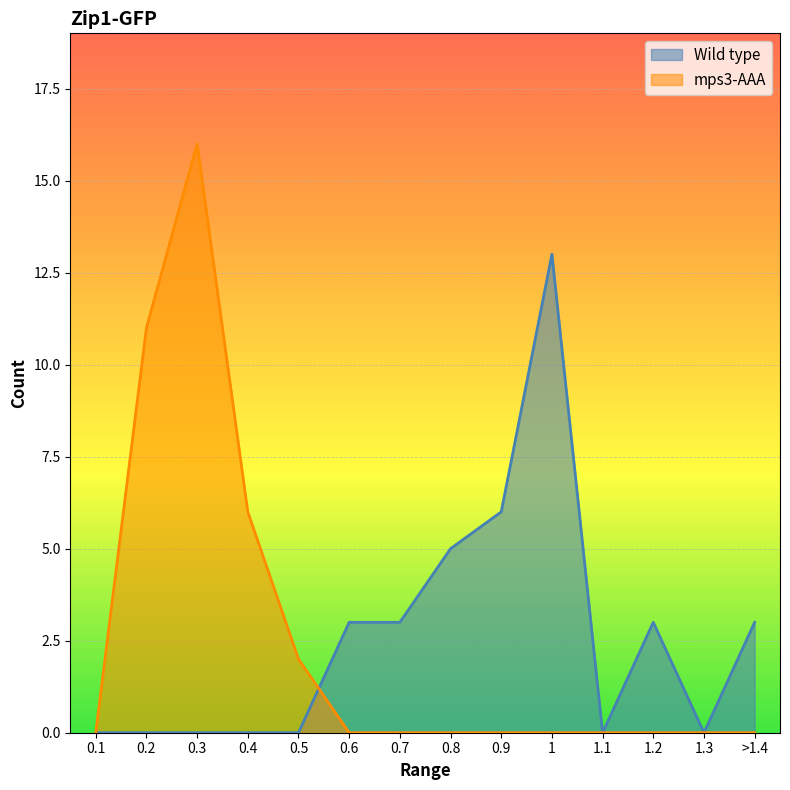

At which label does Wild type reach its peak?

1